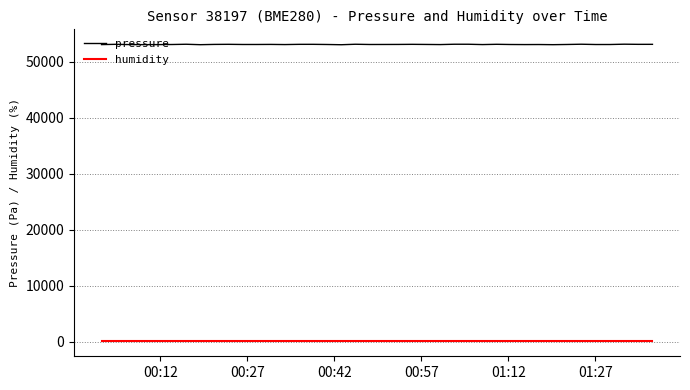

What is the sum of all pressure values?

2123620.4